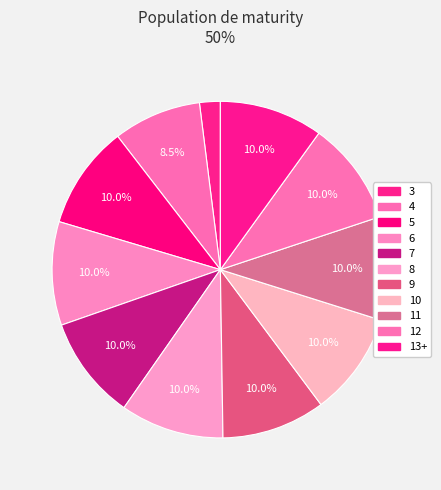

Between 6 and 11, which is larger?

6